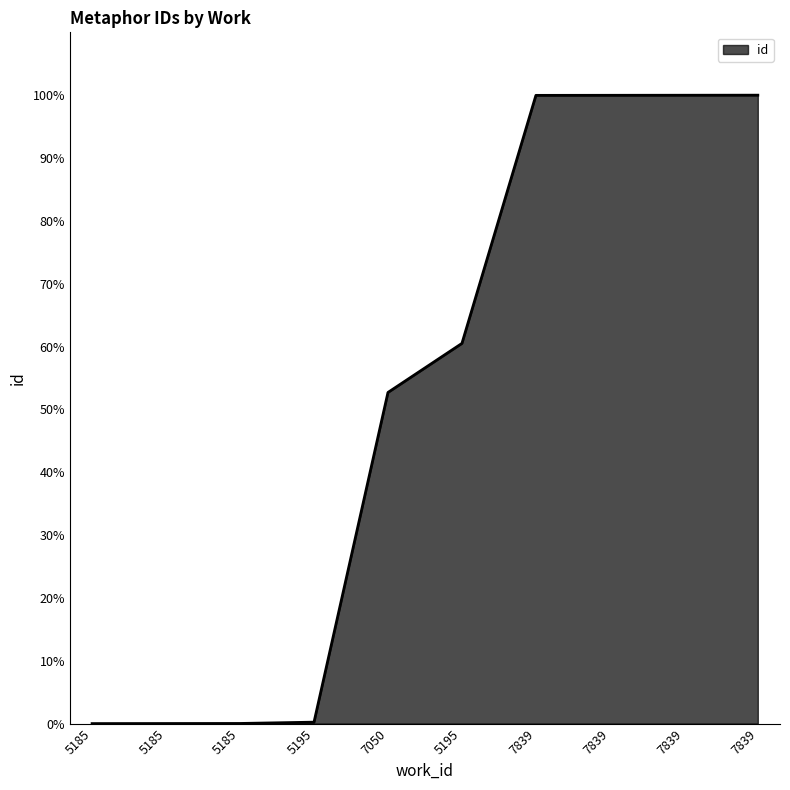

True or false: the data shows 44.3 at 7839.

False